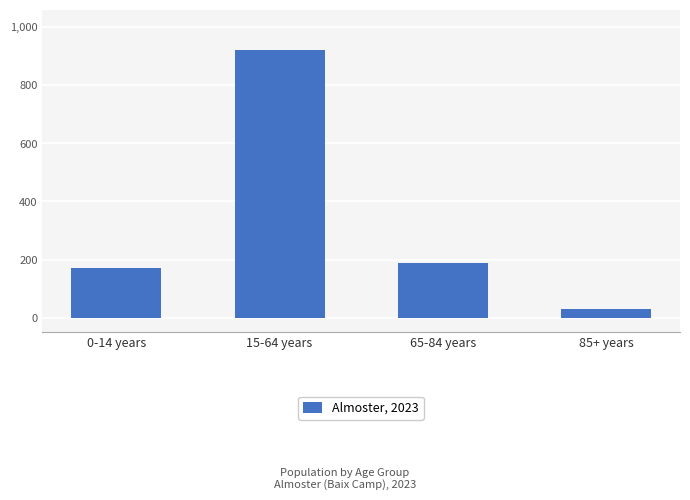

What is the ratio of the value at 0-14 years to the value at 15-64 years?

0.2